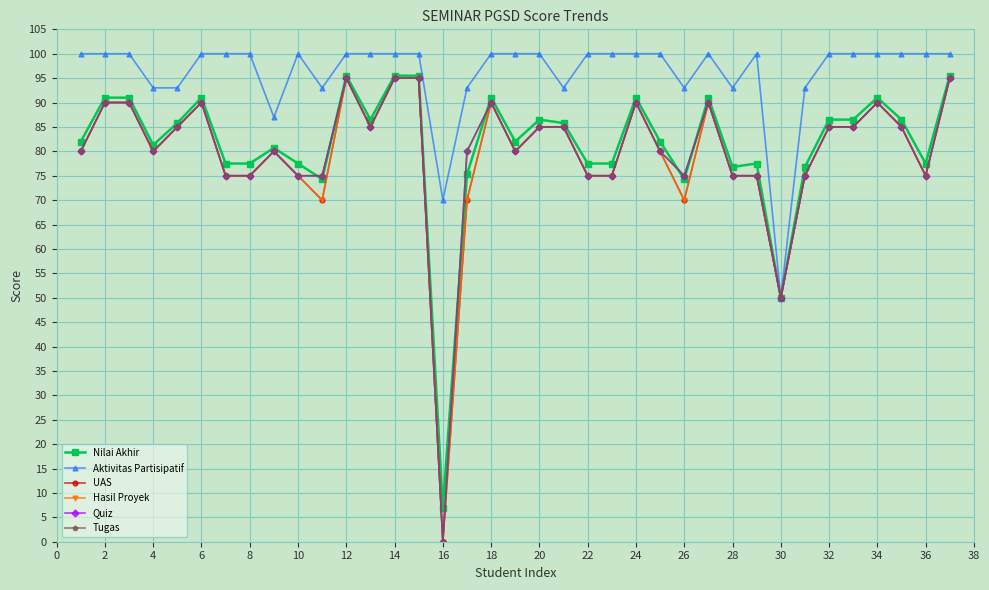

Does the chart have visible grid lines?

Yes